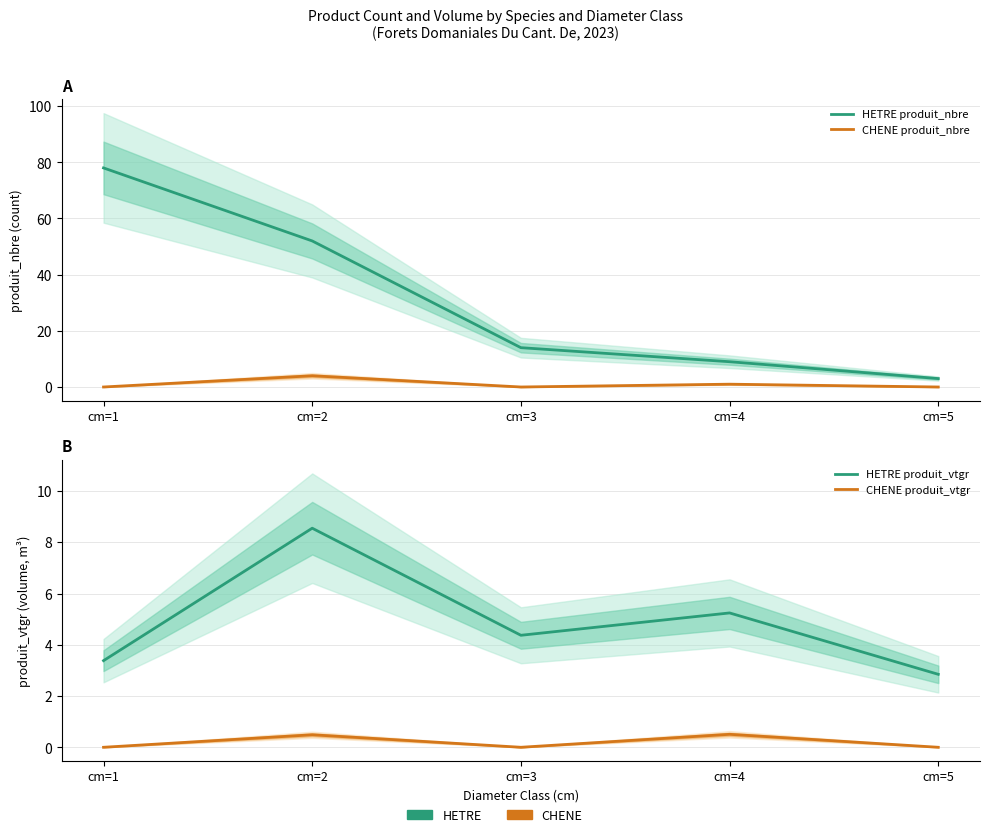

At which category does the chart reach its peak across all series?

cm=1